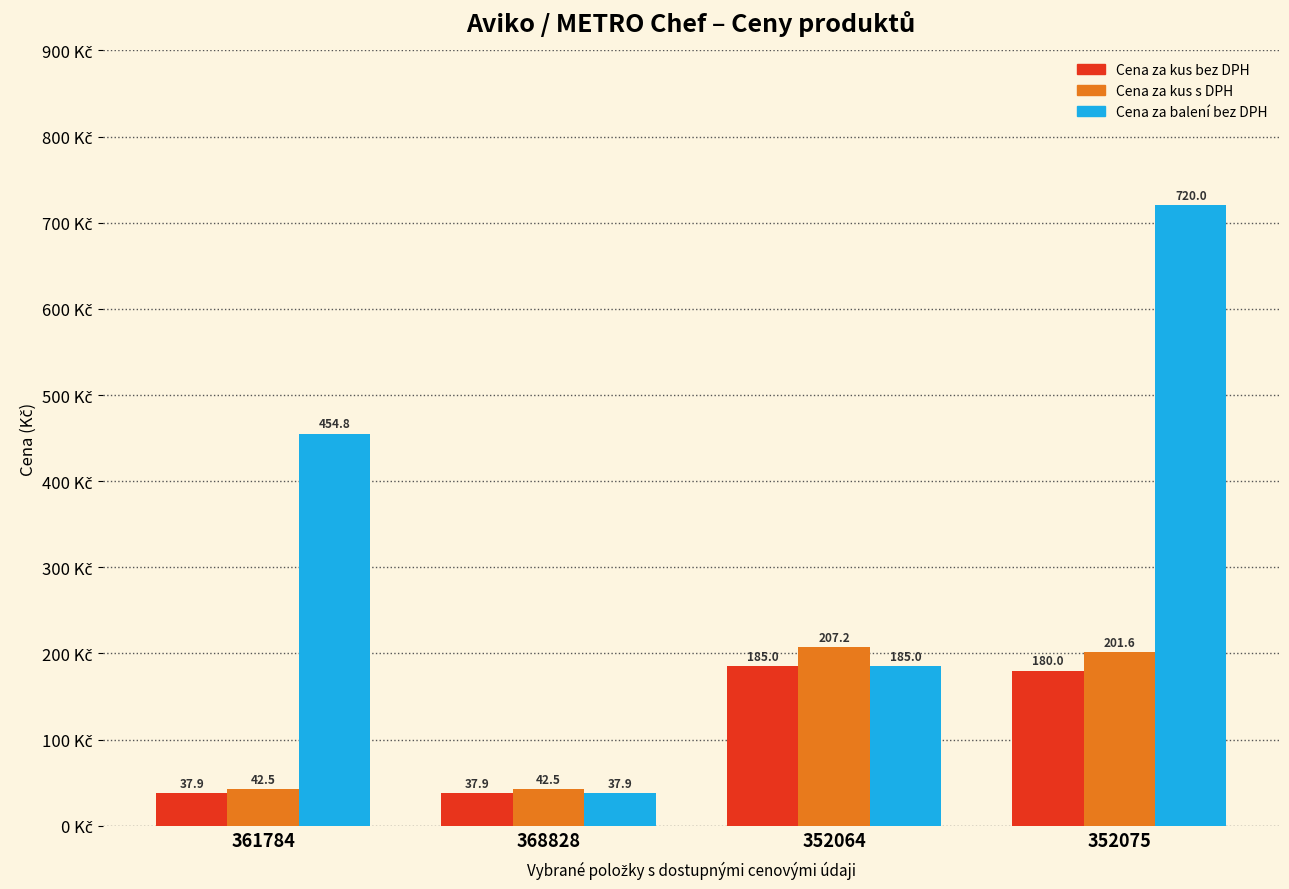

What is the label of the 2nd bar from the right?

352064